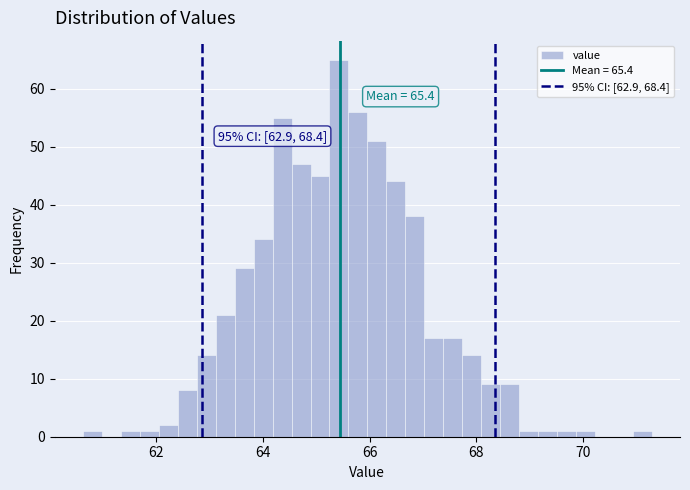

Around what value on the x-axis is the tallest bar? Give the approximate position of its centre, as read against the axis.

65.4